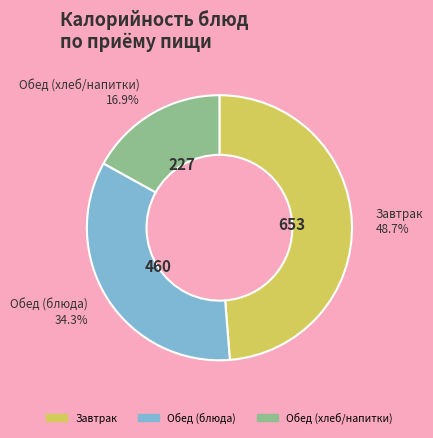

Is there any slice that represents more than half of the pie?

No